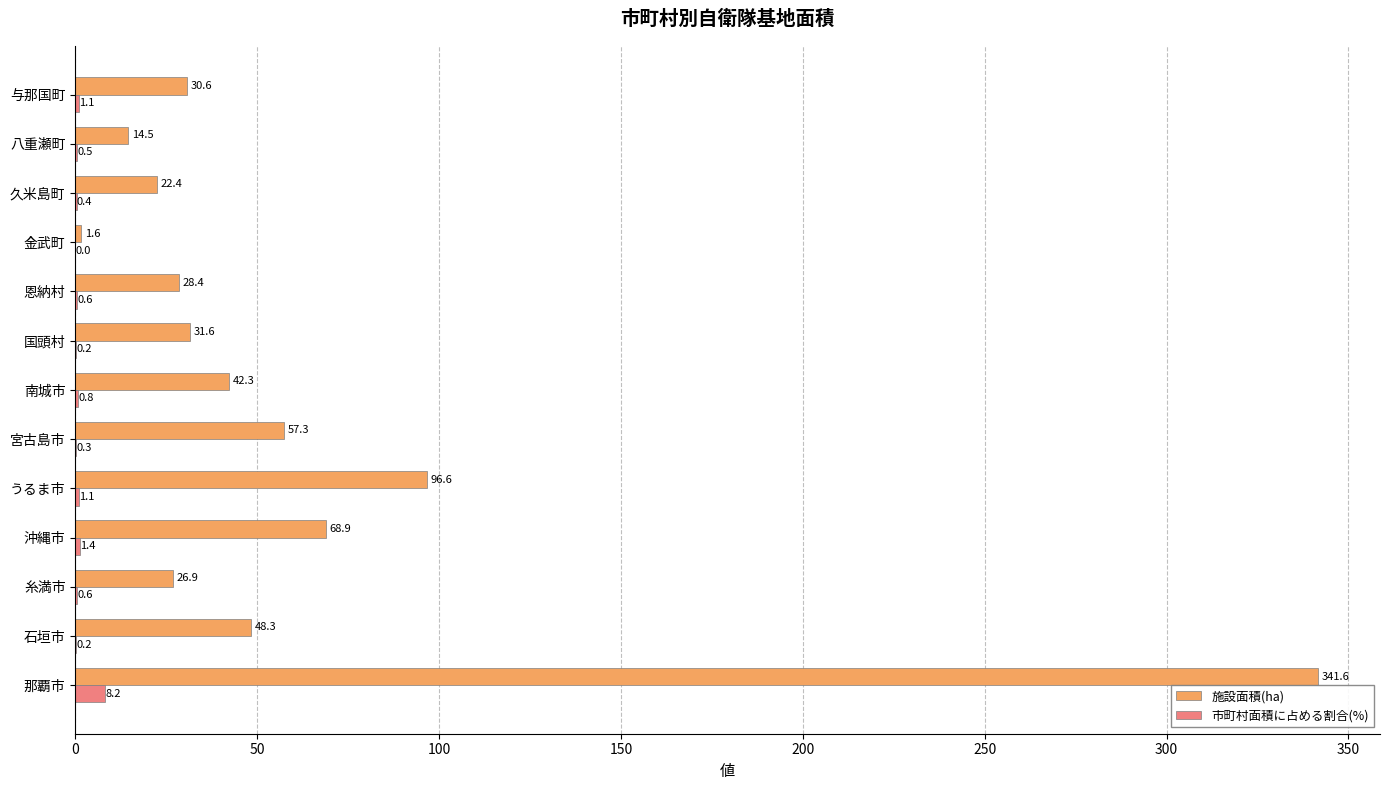

Which series has the widest spread of values?

施設面積(ha)